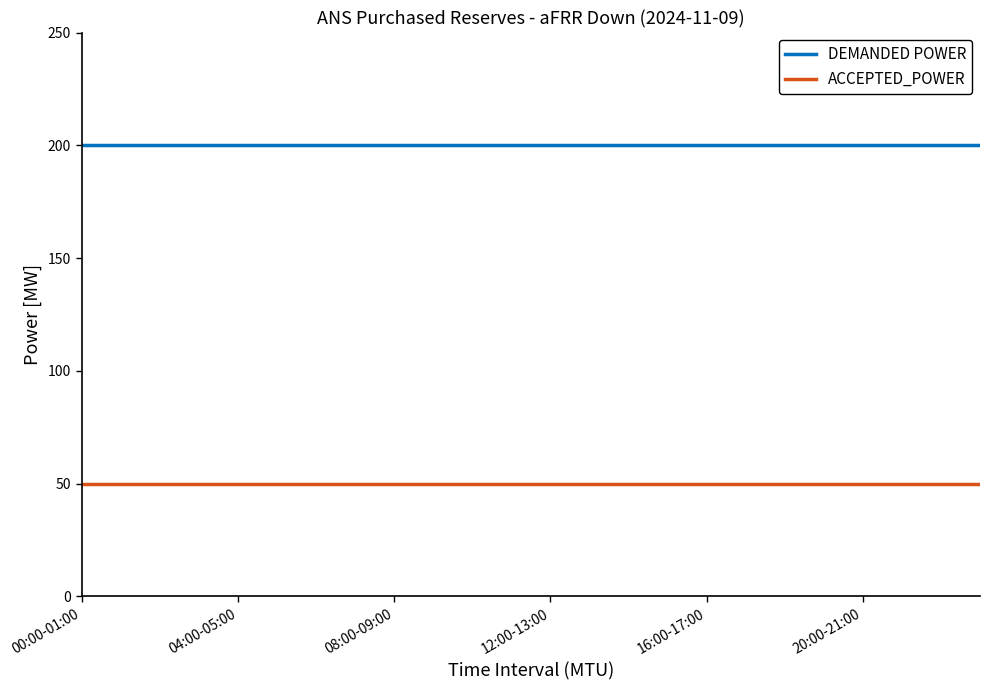

List the series in order of their peak value, lowest first.

ACCEPTED_POWER, DEMANDED POWER